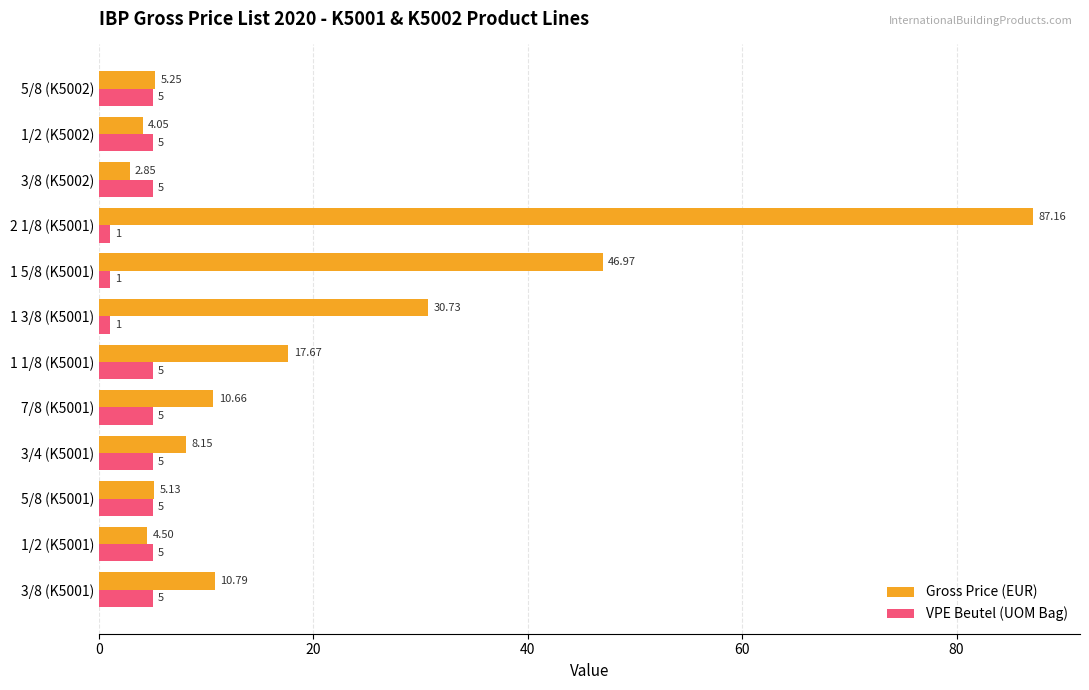

List the series in order of their overall mean, lowest first.

VPE Beutel (UOM Bag), Gross Price (EUR)